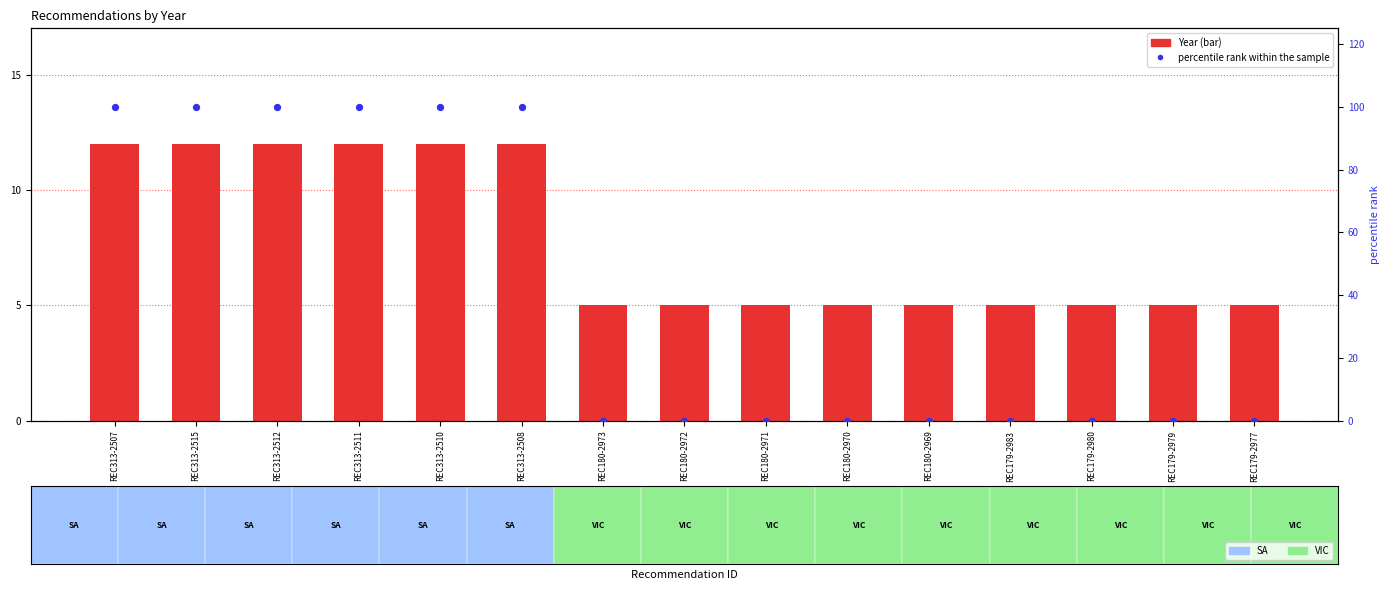

What is the total value across all series at REC313-2507?

112